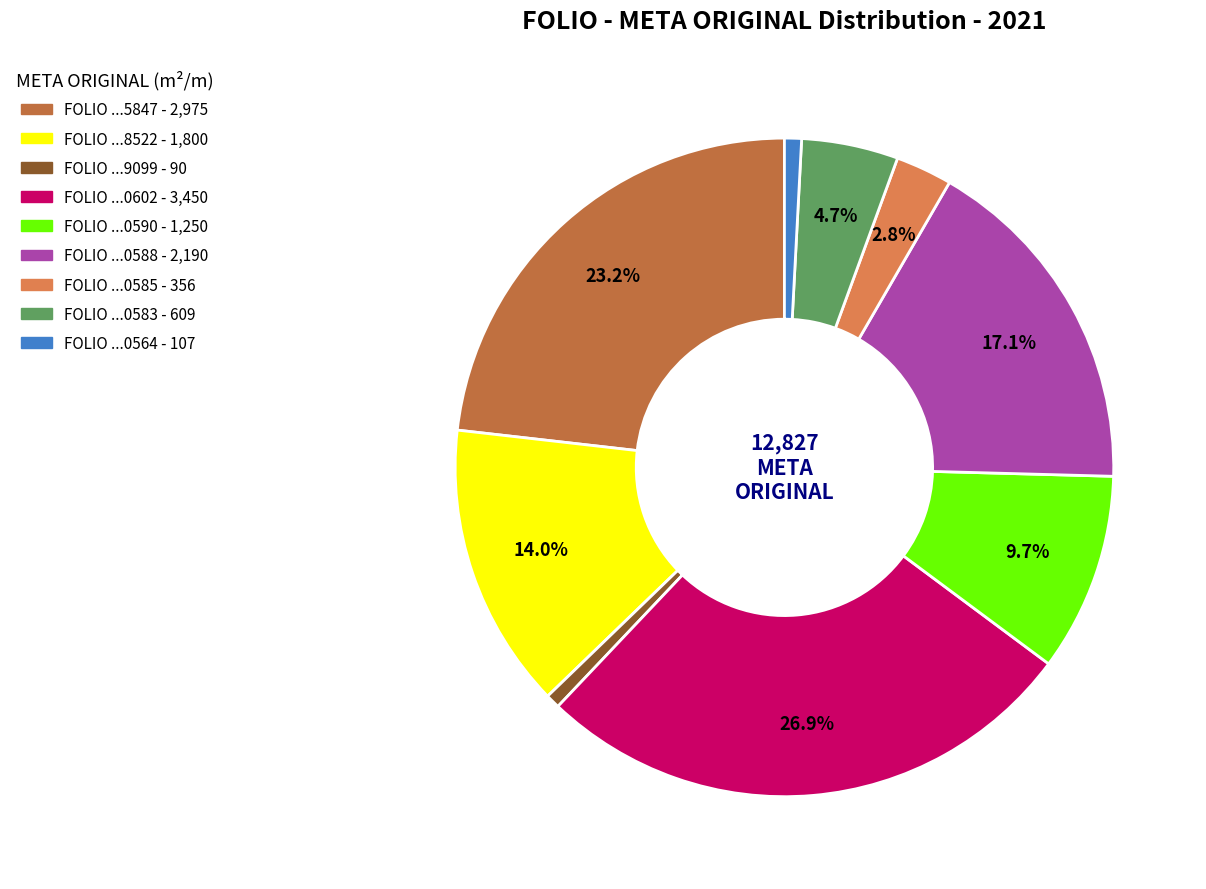

Which slice is the smallest?

NLE210201919099